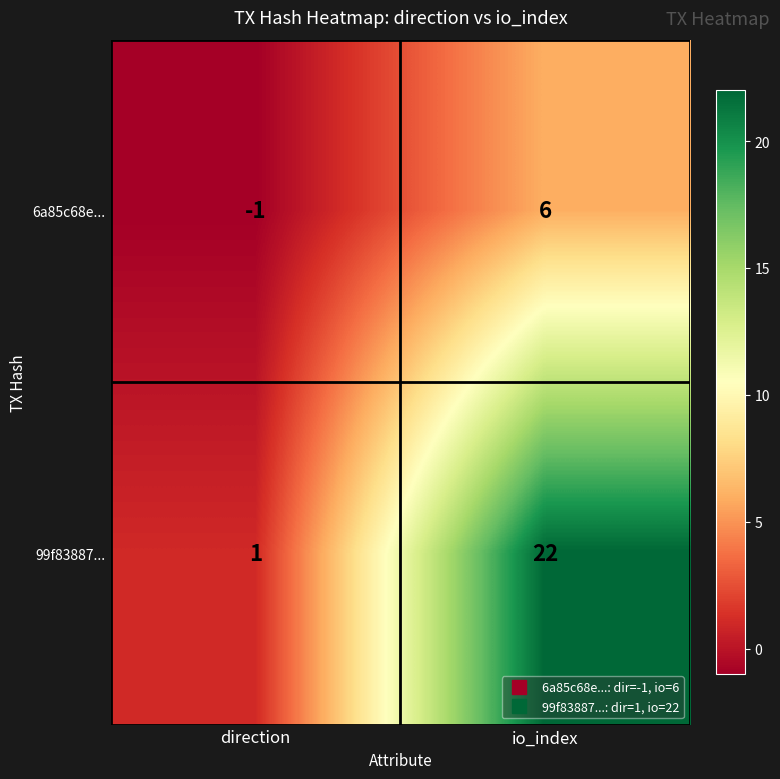

The 99f83887... series shows 1 at direction. True or false?

True